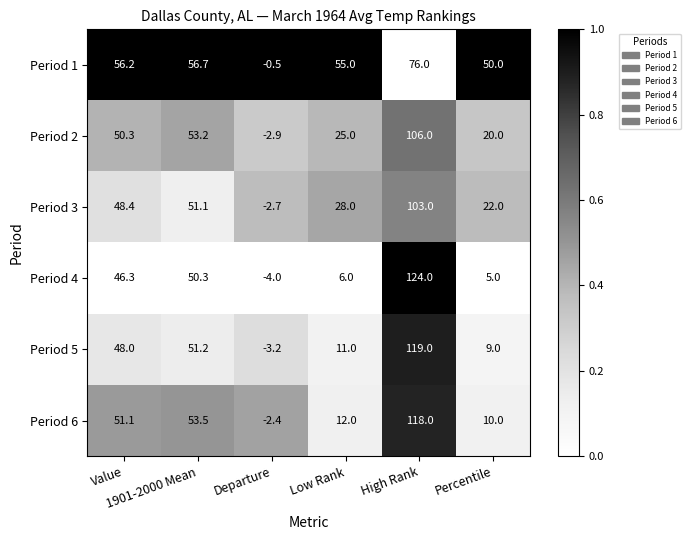

Which series has the largest total across all categories?

Period 1